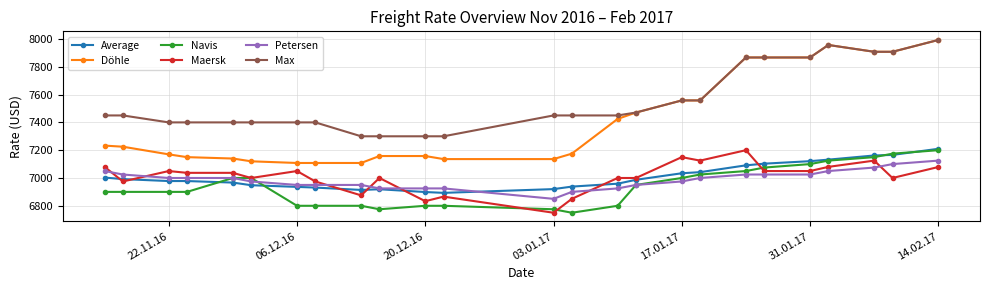

At how many categories does at least one series exceed 7335?

21